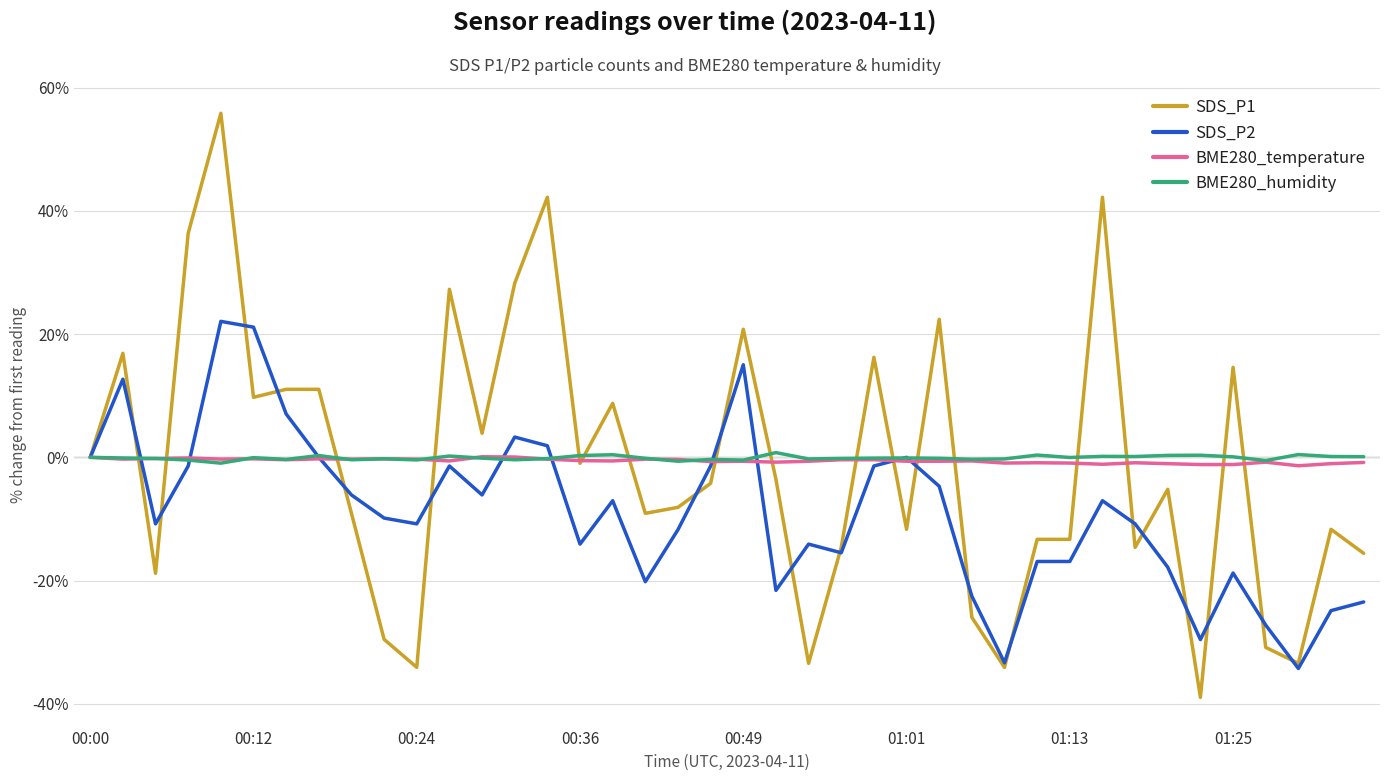

True or false: SDS_P2 and BME280_temperature cross at least once.

True